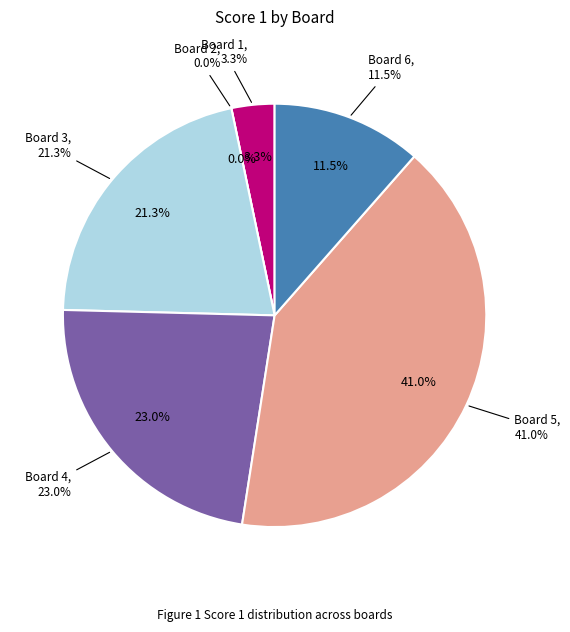

Does 5 account for over 50% of the chart?

No